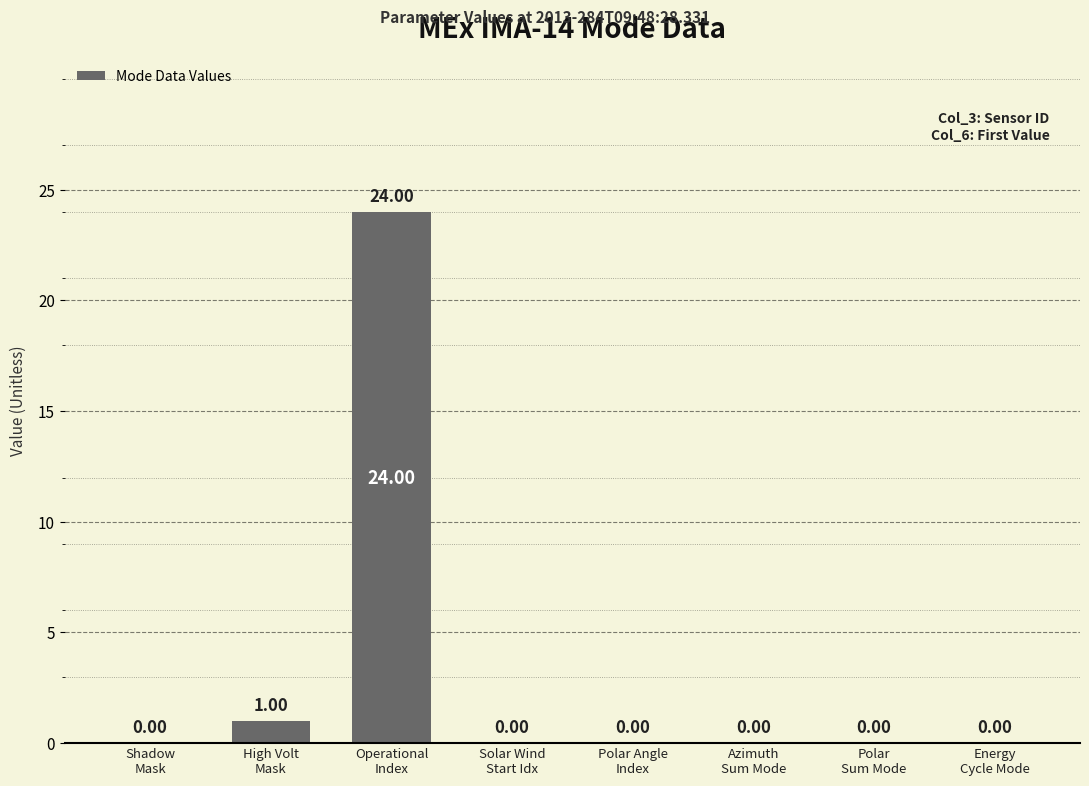

What is the sum of all values?

25